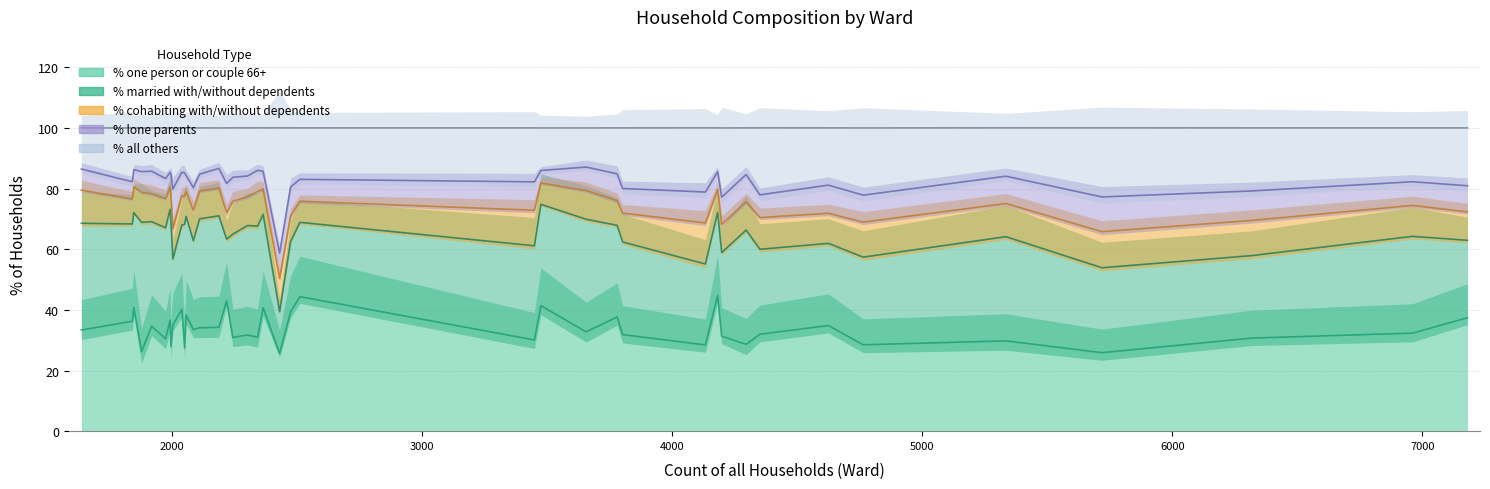

True or false: % cohabiting with/without dependents and % married with/without dependents cross at least once.

False